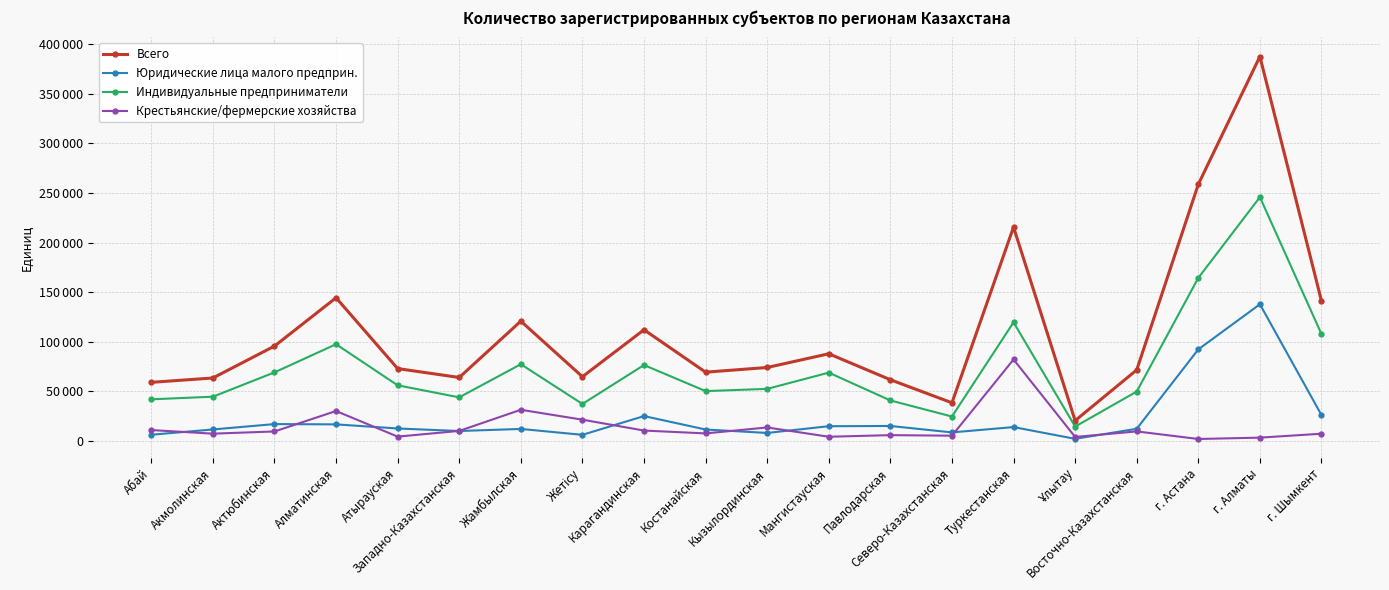

Does the chart have visible grid lines?

Yes